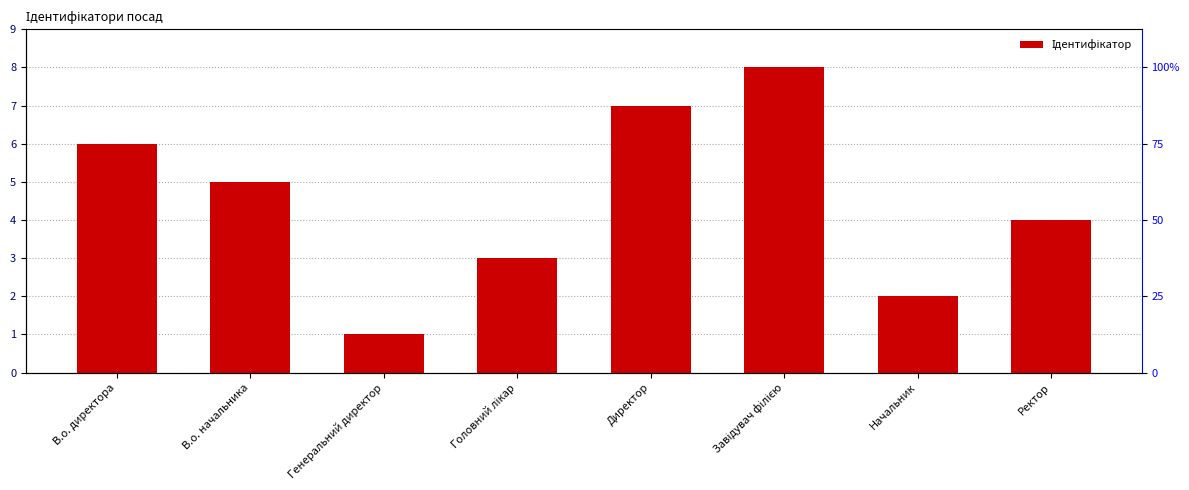

Does the chart contain any negative values?

No